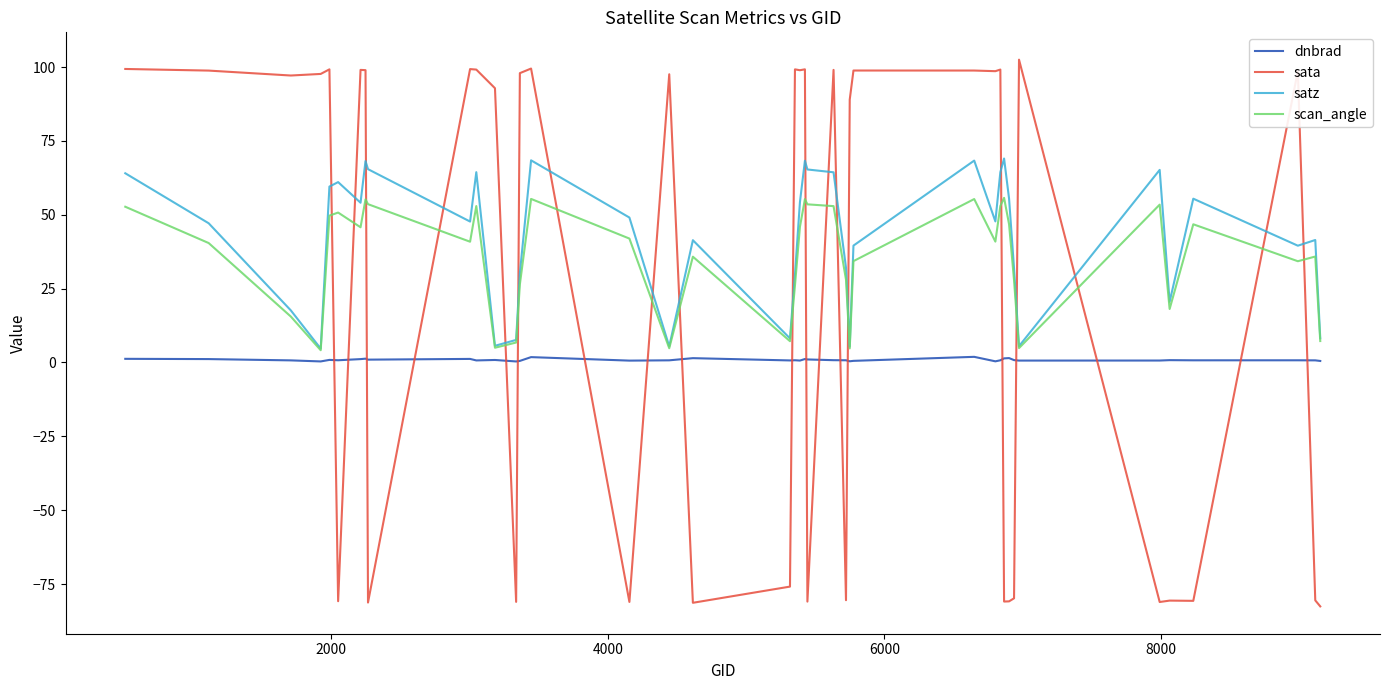

Rank the series by their maximum value, from highest to lowest.

sata, satz, scan_angle, dnbrad